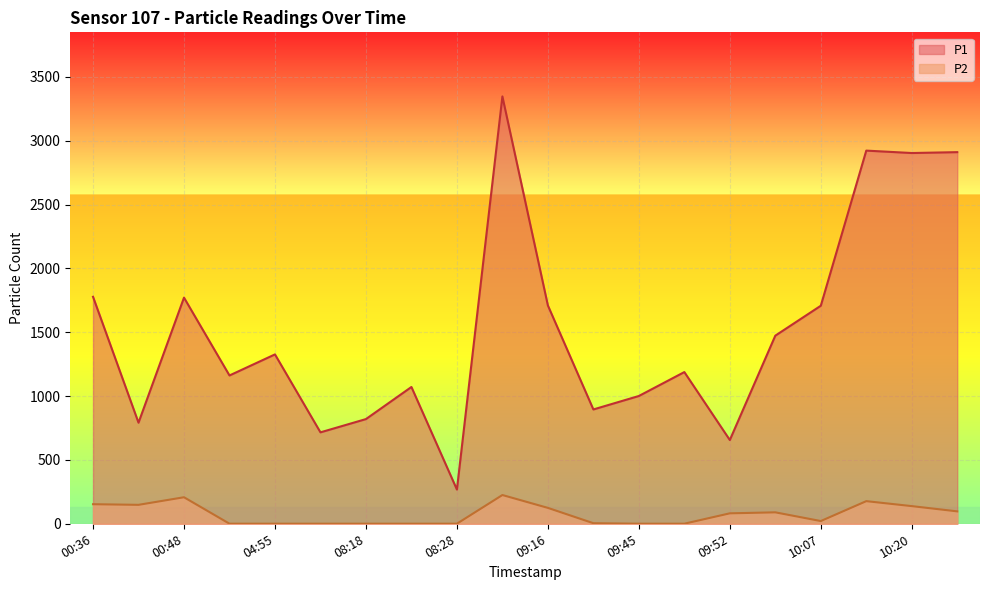

True or false: P1 and P2 cross at least once.

False